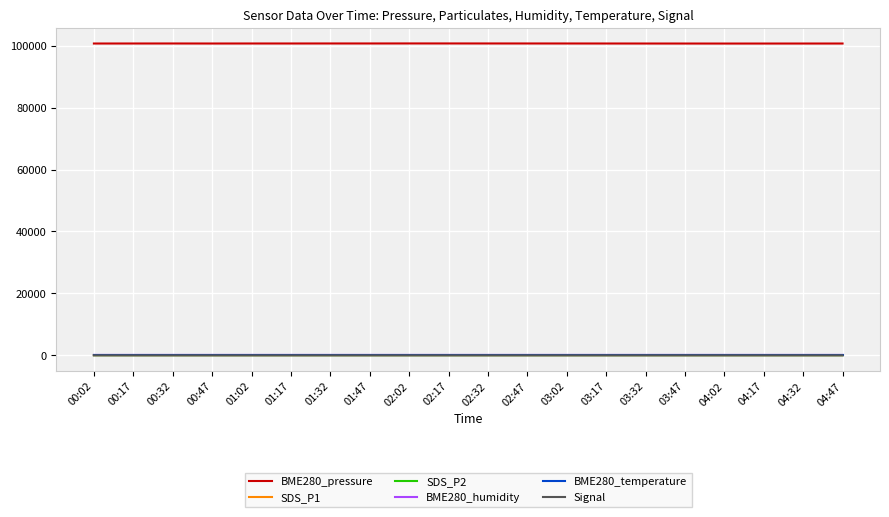

True or false: BME280_pressure and Signal intersect in this chart.

False